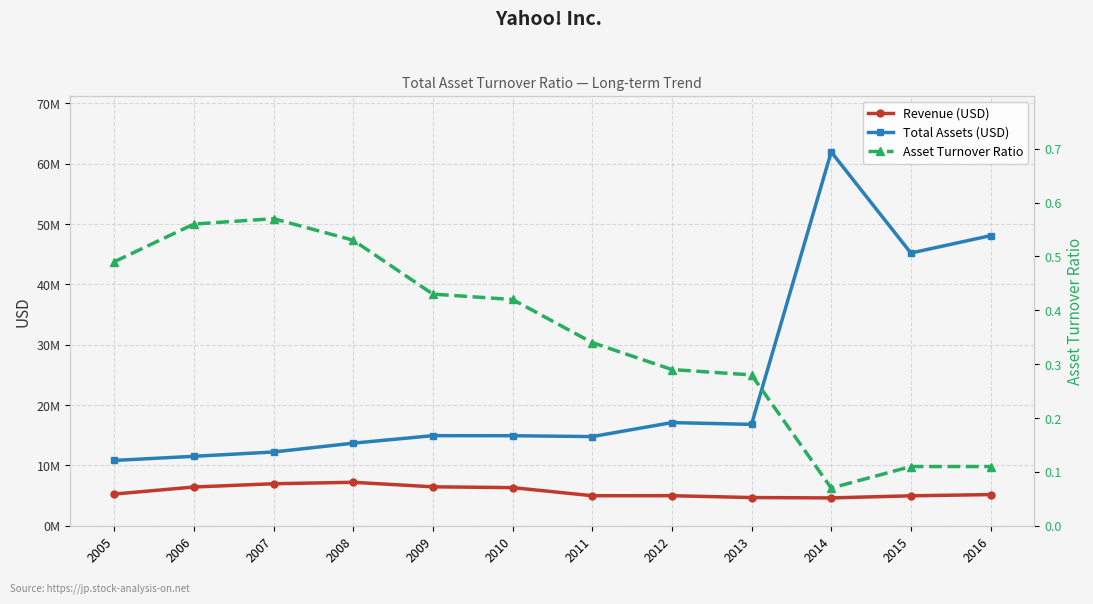

Is it true that Total Assets (USD) equals 17103253.0 at 2012?

True